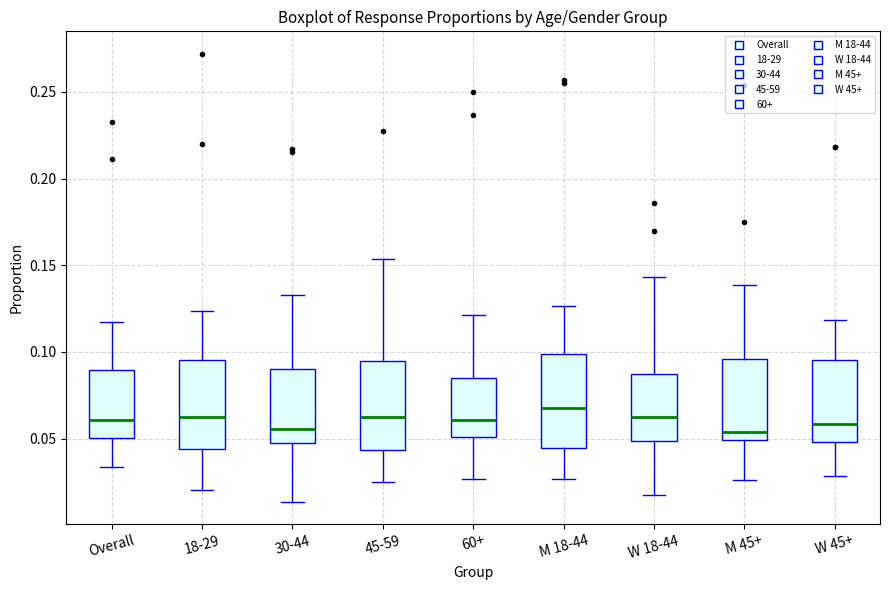

Reading left to right, read every box against the y-axis: the position of its median line, the range the box covers, and the ends of its whiskers. The values are not printed on the chart, so give them approximately, as read against the axis.

Overall: median 0.060, box 0.050 to 0.090, whiskers 0.035 to 0.120
18-29: median 0.065, box 0.045 to 0.095, whiskers 0.020 to 0.125
30-44: median 0.055, box 0.045 to 0.090, whiskers 0.015 to 0.135
45-59: median 0.060, box 0.045 to 0.095, whiskers 0.025 to 0.155
60+: median 0.060, box 0.050 to 0.085, whiskers 0.025 to 0.120
M 18-44: median 0.070, box 0.045 to 0.100, whiskers 0.025 to 0.125
W 18-44: median 0.060, box 0.050 to 0.090, whiskers 0.015 to 0.145
M 45+: median 0.055, box 0.050 to 0.095, whiskers 0.025 to 0.140
W 45+: median 0.060, box 0.050 to 0.095, whiskers 0.030 to 0.120